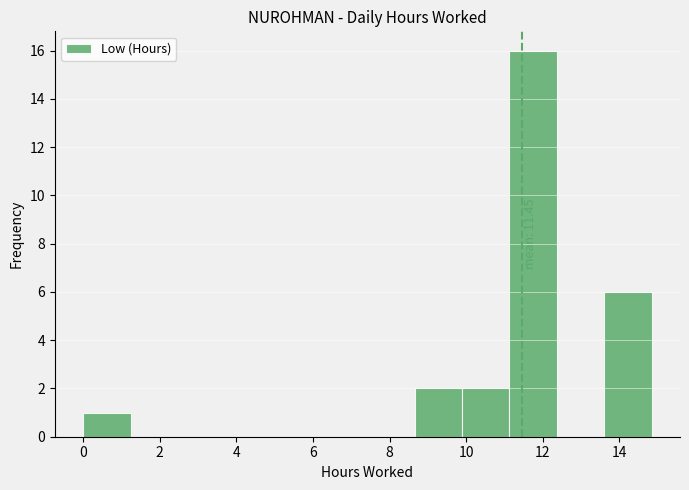

Which range on the x-axis has the tallest bar?

11.2 to 12.4